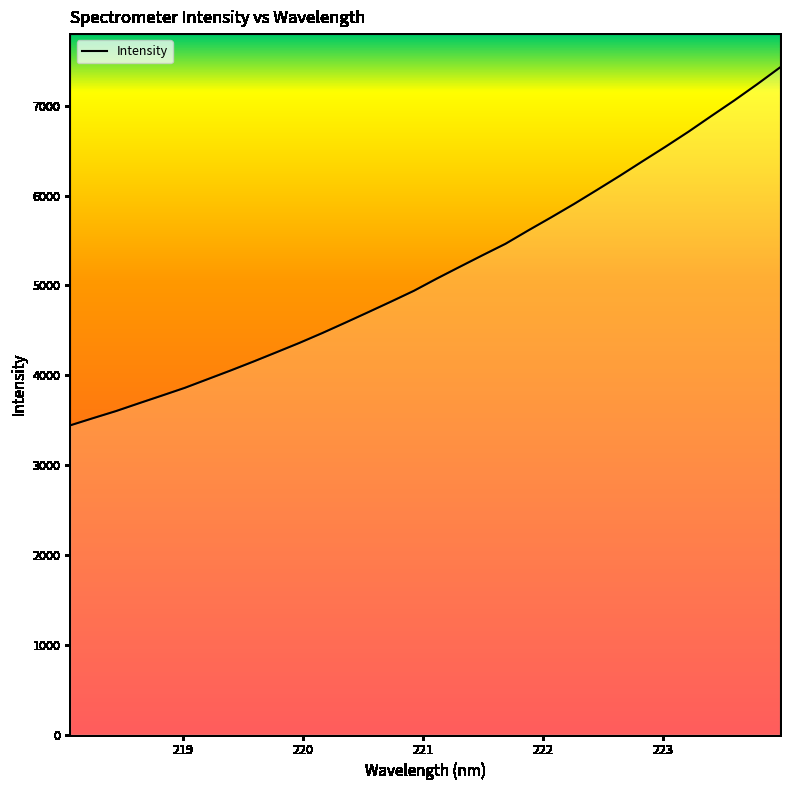

What is the average value?

5157.9